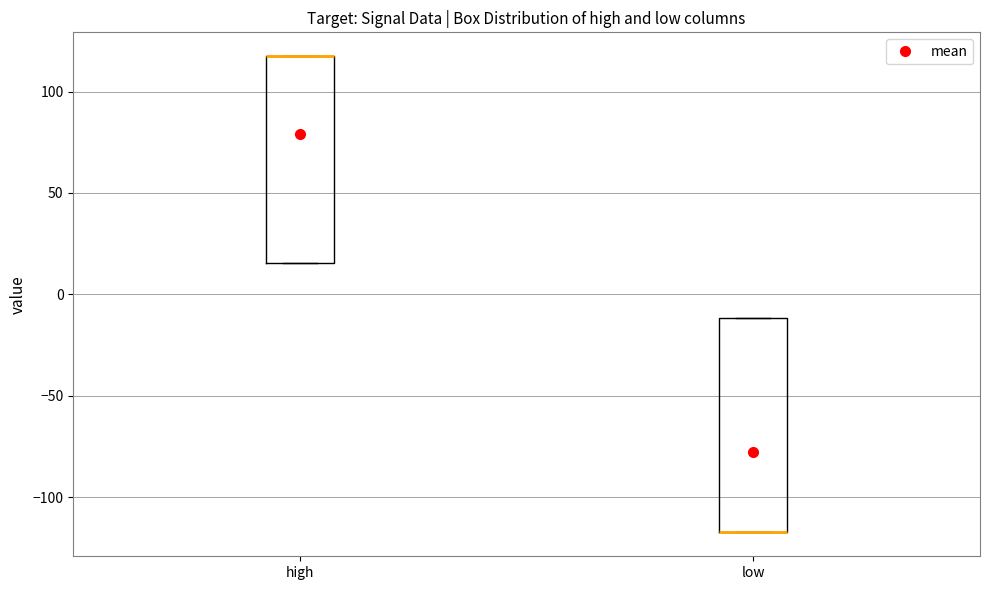

Where is the lower edge of the box for low on the y-axis? The values are not printed on the chart, so give them approximately, as read against the axis.

-115